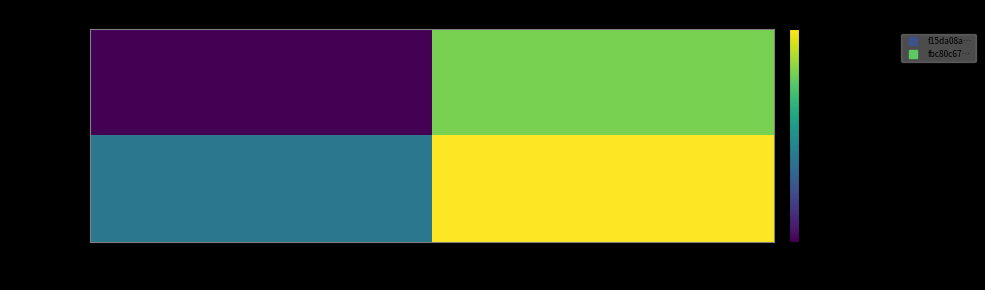

Which series has the largest range (max minus min)?

f15da08a…